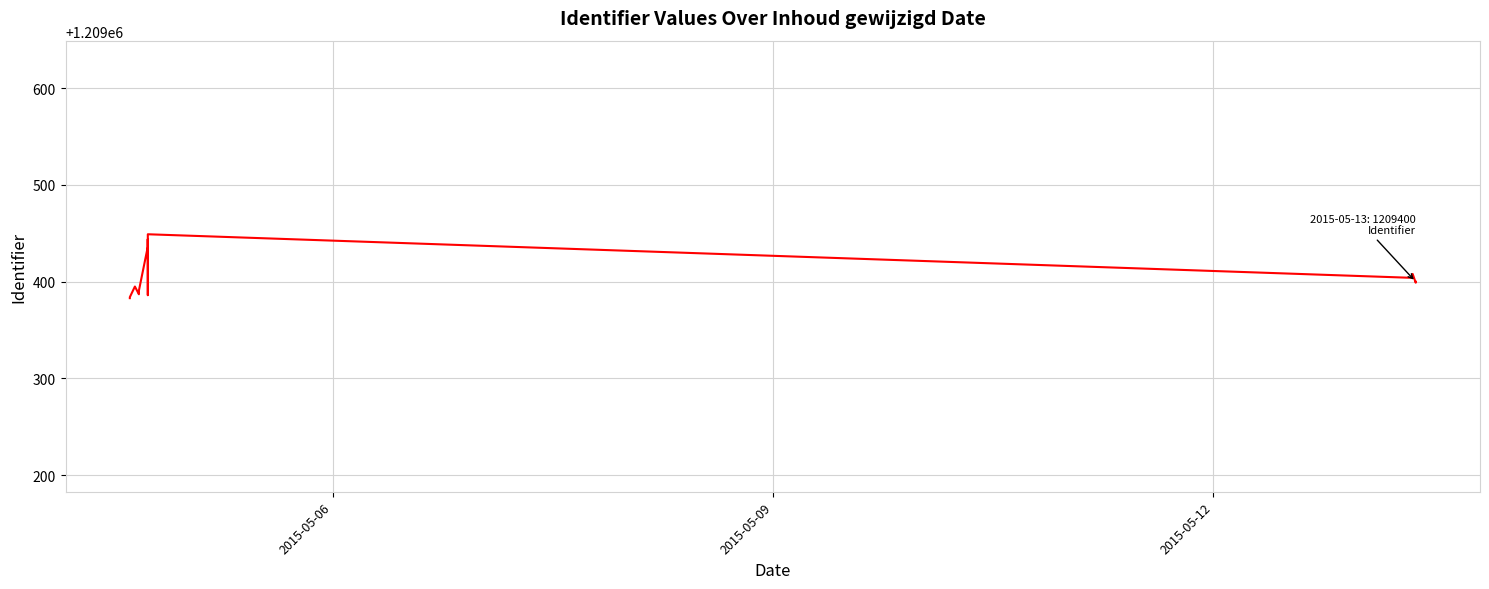

How many data points are less than 1209399?

6